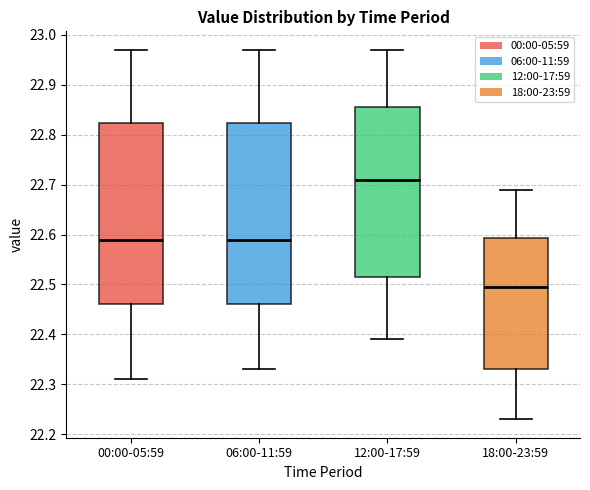

Reading left to right, transcribe this box plot: for each box, give where its median line is, the range the box spans, and where its two whiskers end, as read against the y-axis. The values are not printed on the chart, so give them approximately, as read against the axis.

00:00-05:59: median 22.59, box 22.46 to 22.82, whiskers 22.31 to 22.97
06:00-11:59: median 22.59, box 22.46 to 22.82, whiskers 22.33 to 22.97
12:00-17:59: median 22.71, box 22.52 to 22.86, whiskers 22.39 to 22.97
18:00-23:59: median 22.50, box 22.33 to 22.59, whiskers 22.23 to 22.69